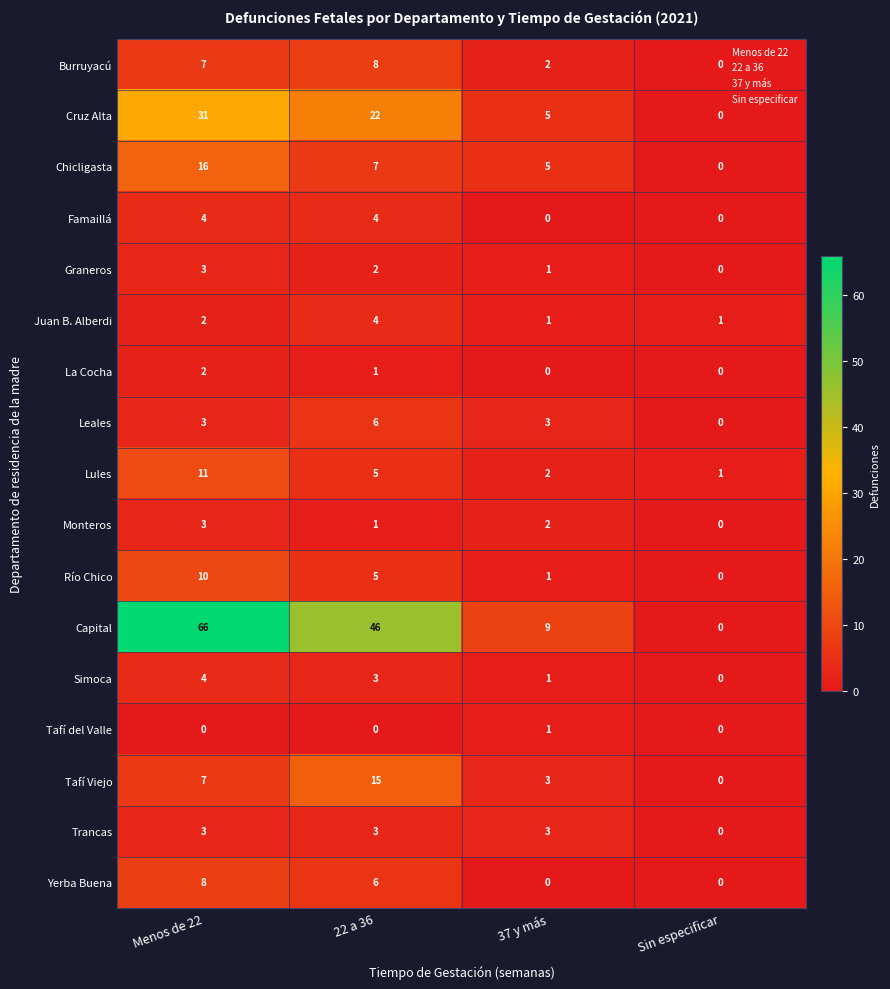

True or false: Juan B. Alberdi has a value of 1 at Menos de 22.

False